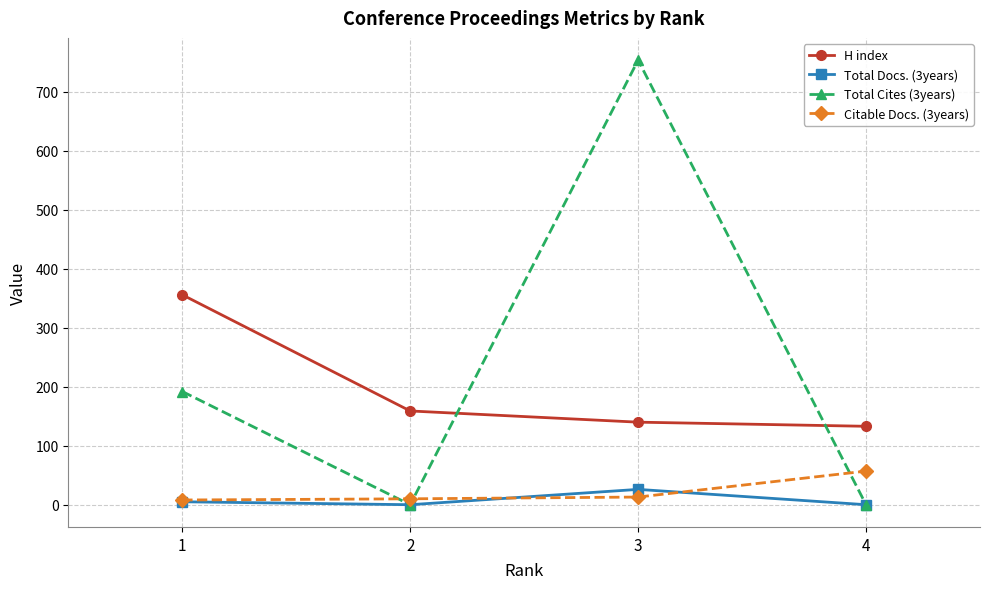

What is the minimum value for Citable Docs. (3years)?

8